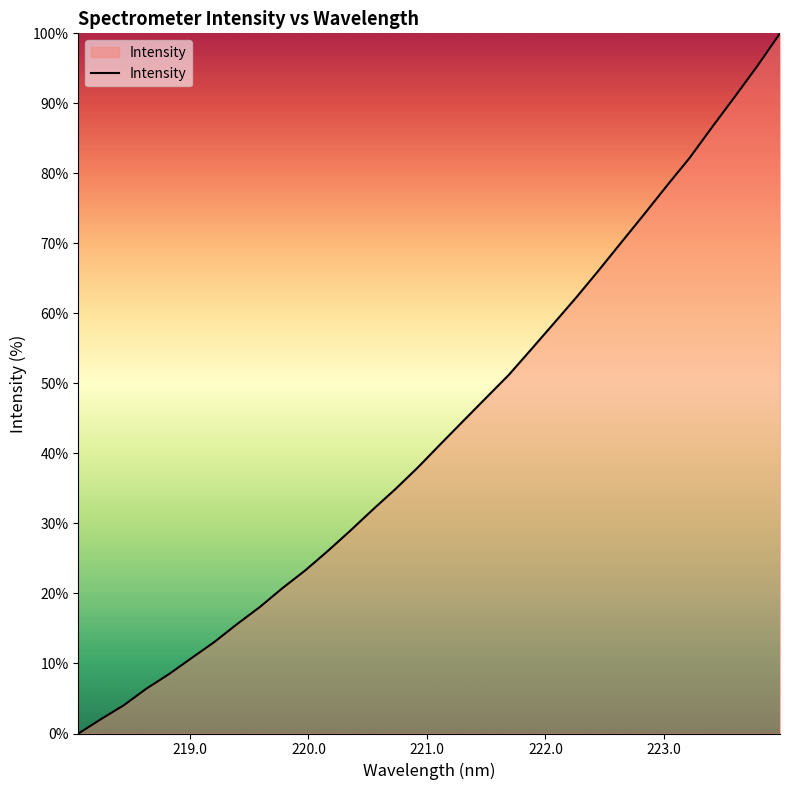

What is the difference between the maximum and minimum values?

100.0